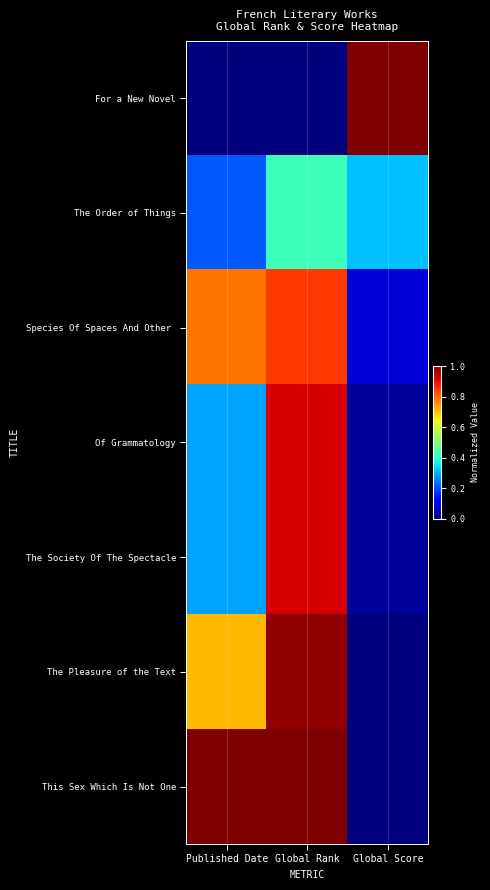

Count the number of data series in this chart.

7